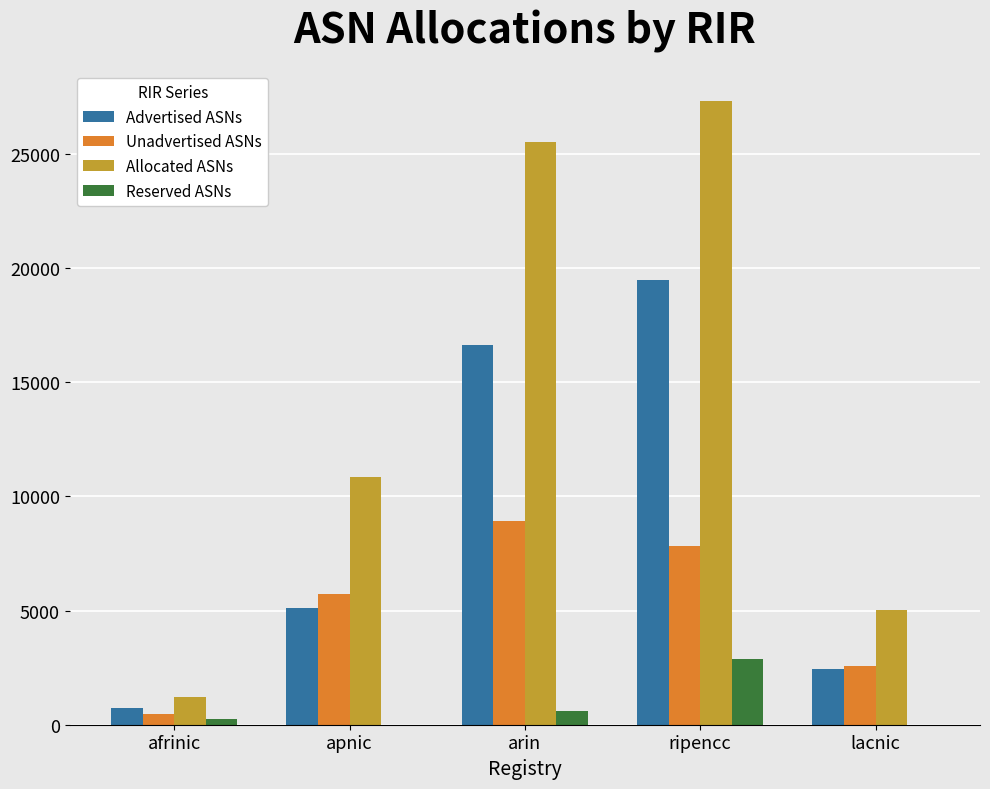

What is the maximum value shown in the chart?

27310